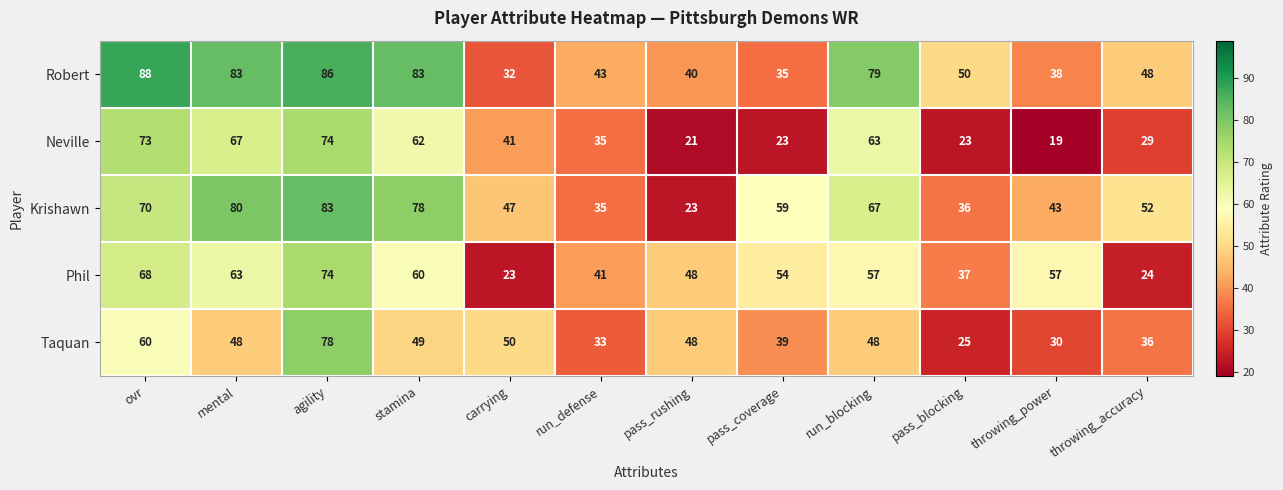

Which category has the lowest value in the Taquan series?

pass_blocking